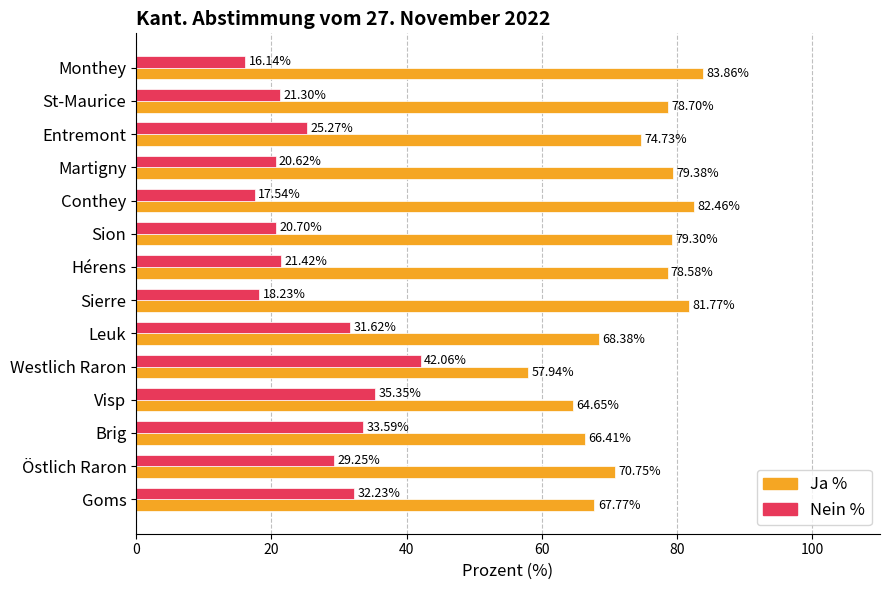

Which label corresponds to the smallest value in the chart?

Monthey